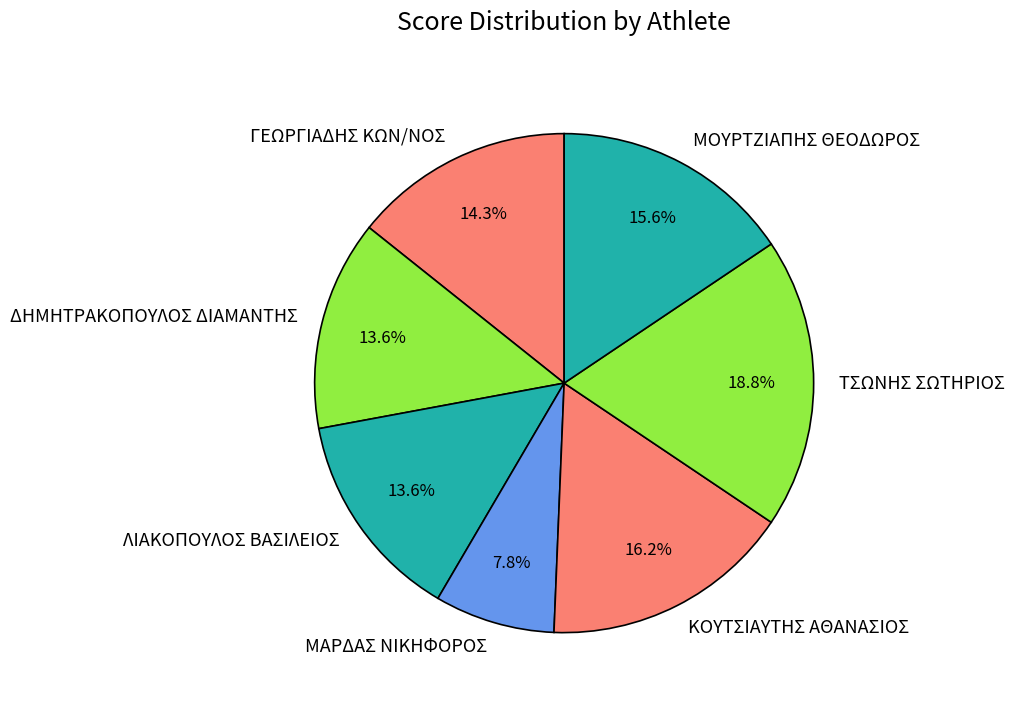

What percentage is the ΛΙΑΚΟΠΟΥΛΟΣ ΒΑΣΙΛΕΙΟΣ slice, to the nearest percent?

14%